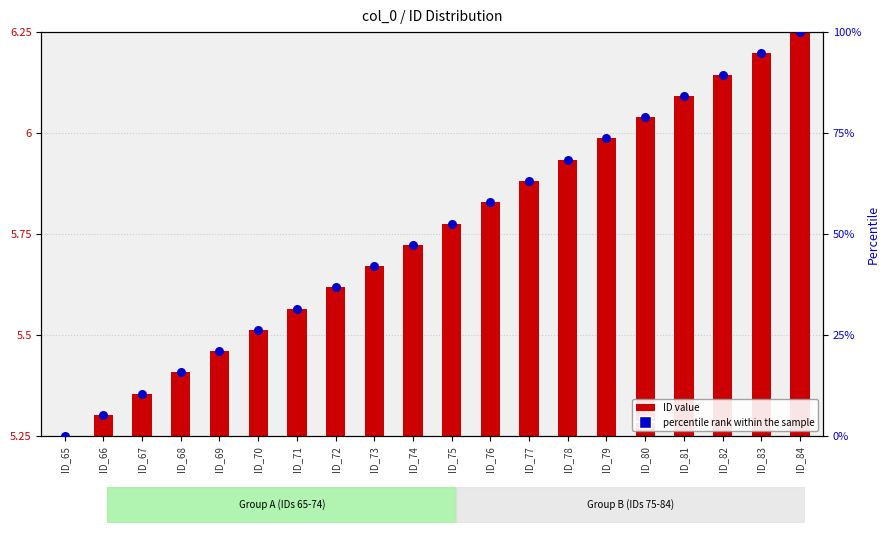

Between ID_71 and ID_67, which is larger?

ID_71